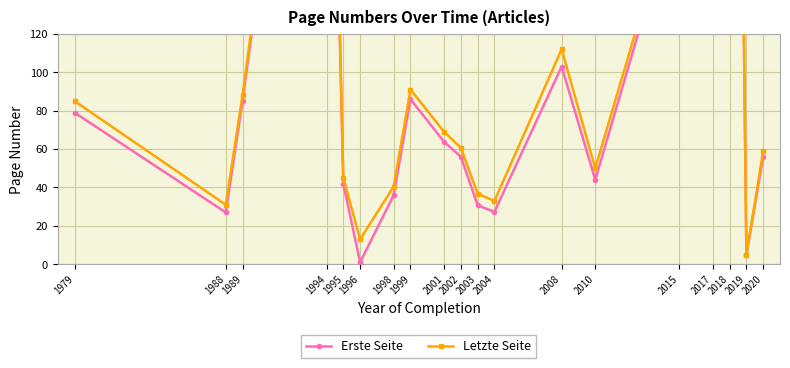

Reading left to right, what are all the values shown in this chart?

Erste Seite: 79.0	27.0	85.0	408.3	42.0	1.0	36.0	86.0	63.8	56.0	30.7	27.3	103.0	44.0	193.0	419.5	767.0	5.0	56.0
Letzte Seite: 85.0	31.0	88.0	413.3	45.0	13.0	40.5	91.0	69.0	60.7	36.7	33.0	112.0	50.0	198.0	421.5	770.0	5.0	59.0